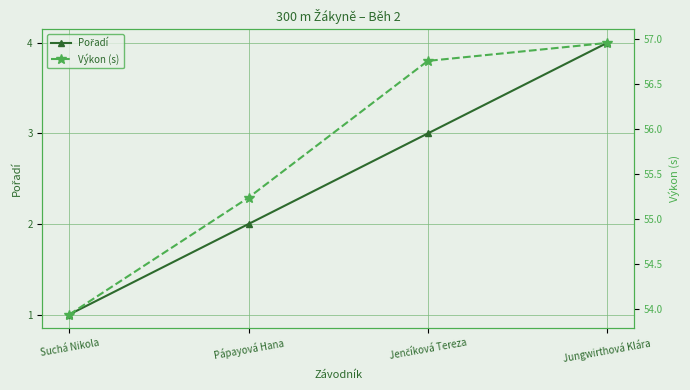

Reading right to left, what are all the values shown in this chart?

Pořadí: 4.0	3.0	2.0	1.0
Výkon (s): 57.0	56.8	55.2	53.9